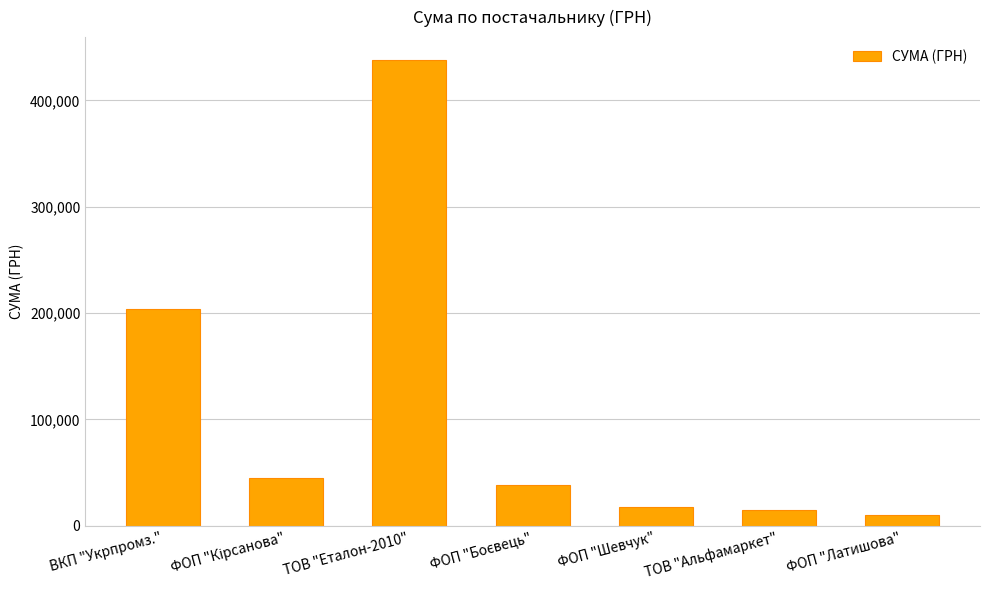

Is it true that the value at ТОВ "Альфамаркет" is 15077.0?

True